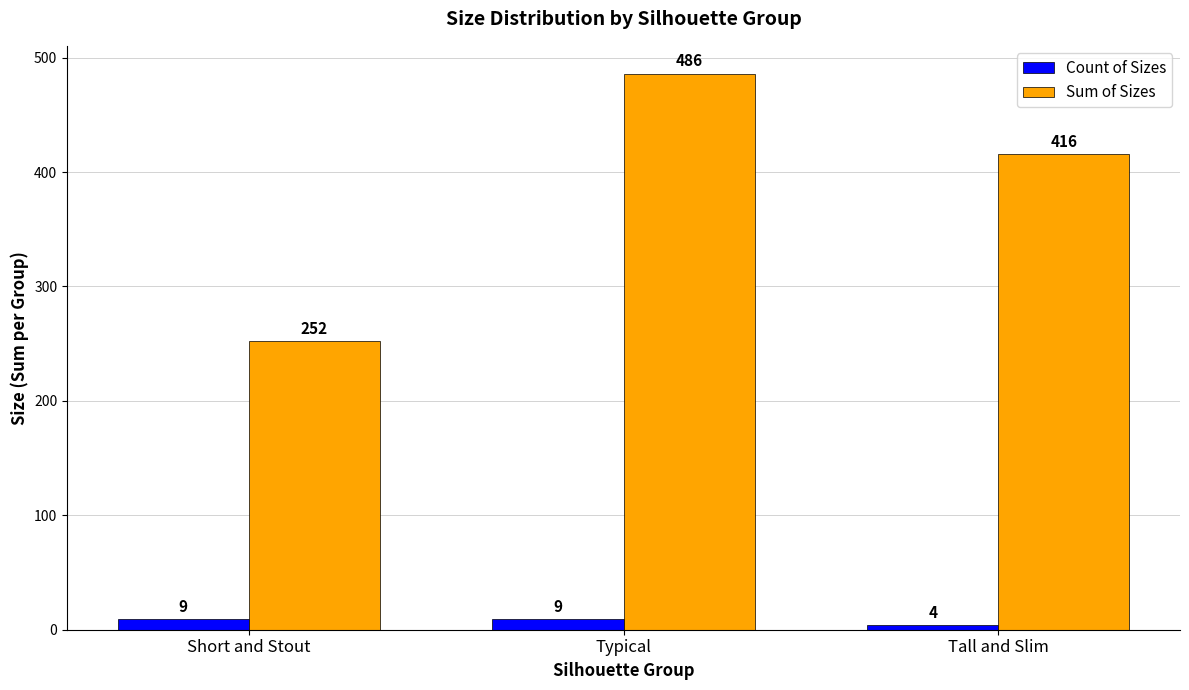

Reading left to right, extract all data points from this chart.

Count of Sizes: Short and Stout=9	Typical=9	Tall and Slim=4
Sum of Sizes: Short and Stout=252	Typical=486	Tall and Slim=416